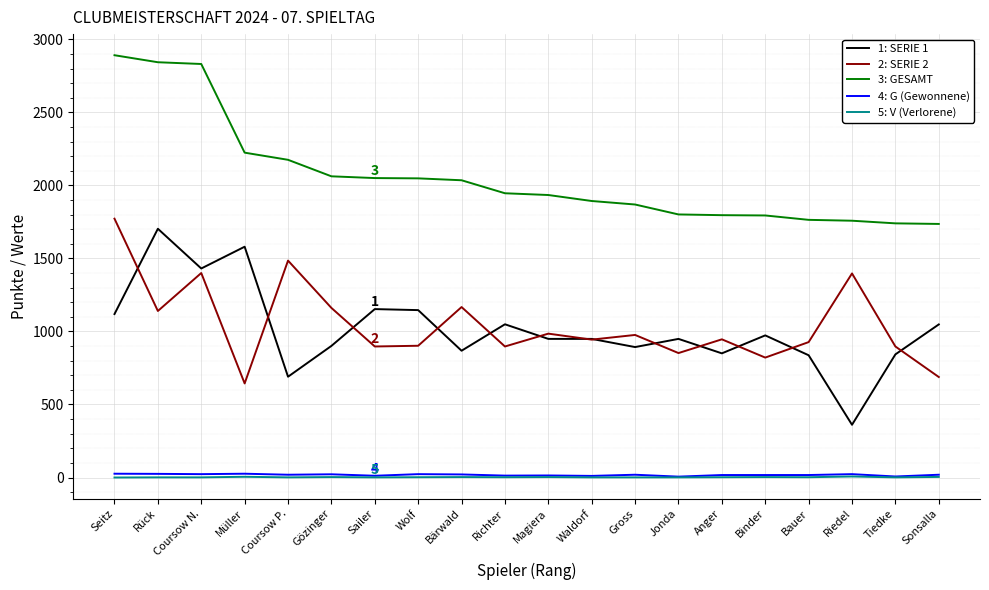

What is the greatest value displayed?

2891